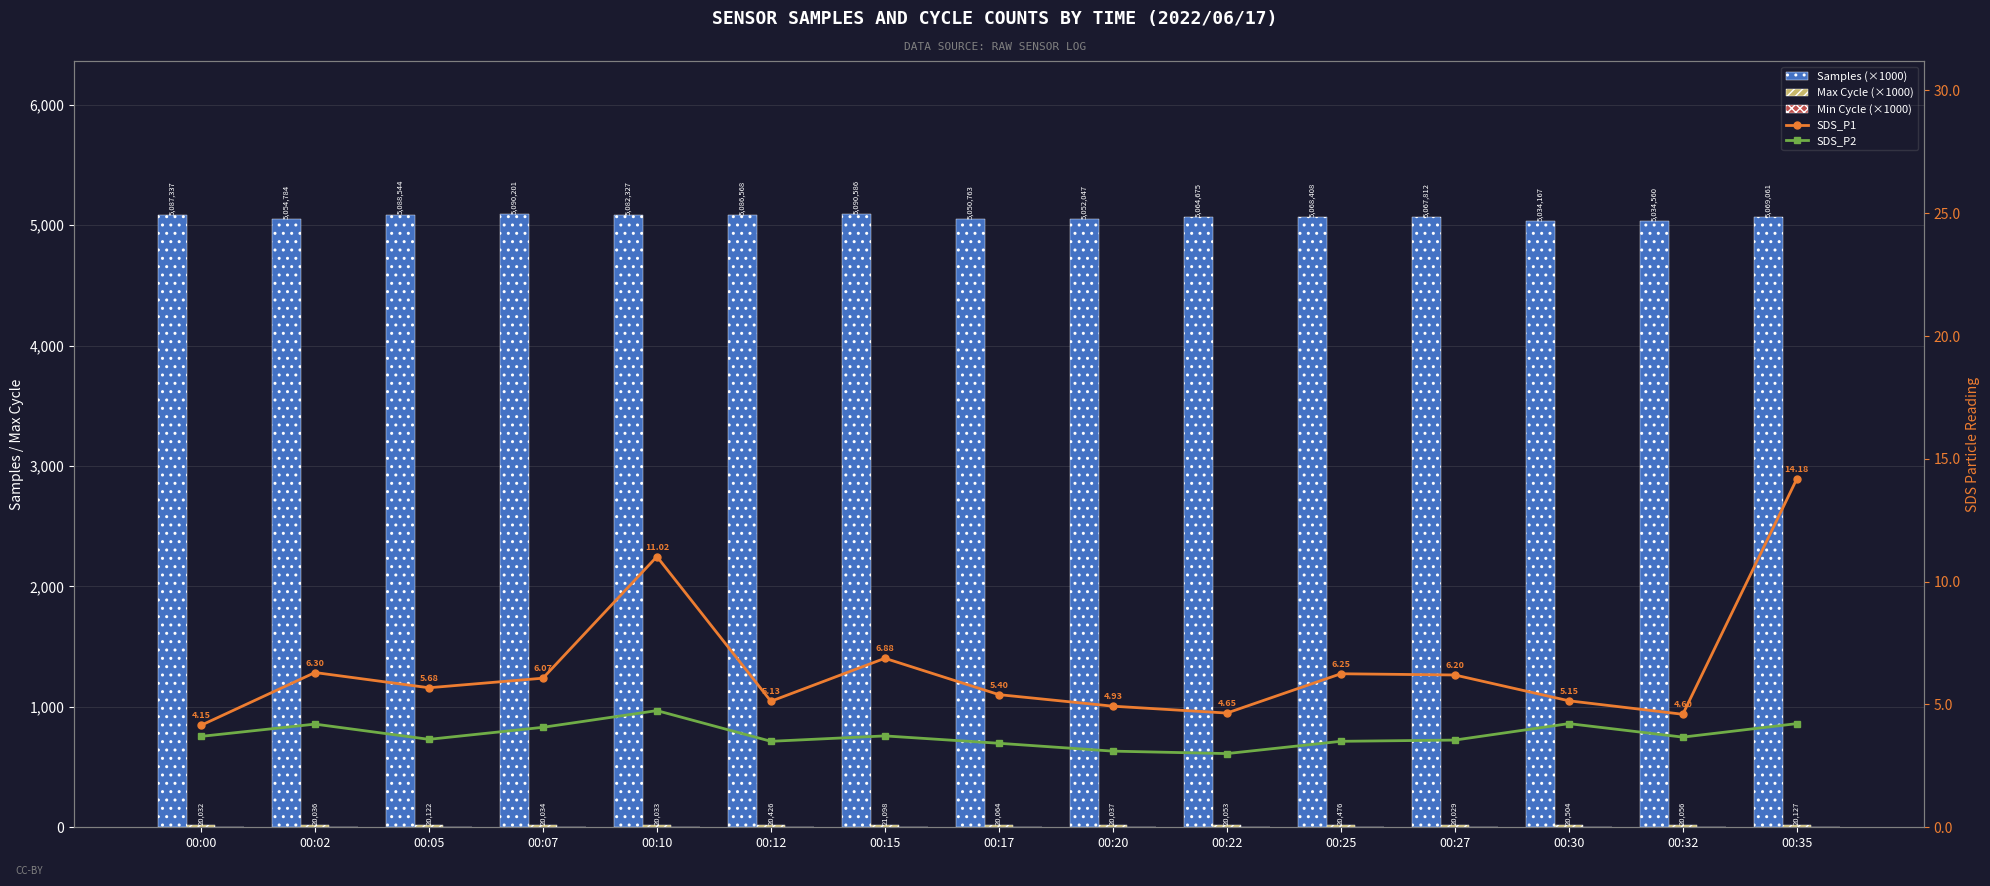

What is the spread (max minus min) of values at 00:15?

5090.6